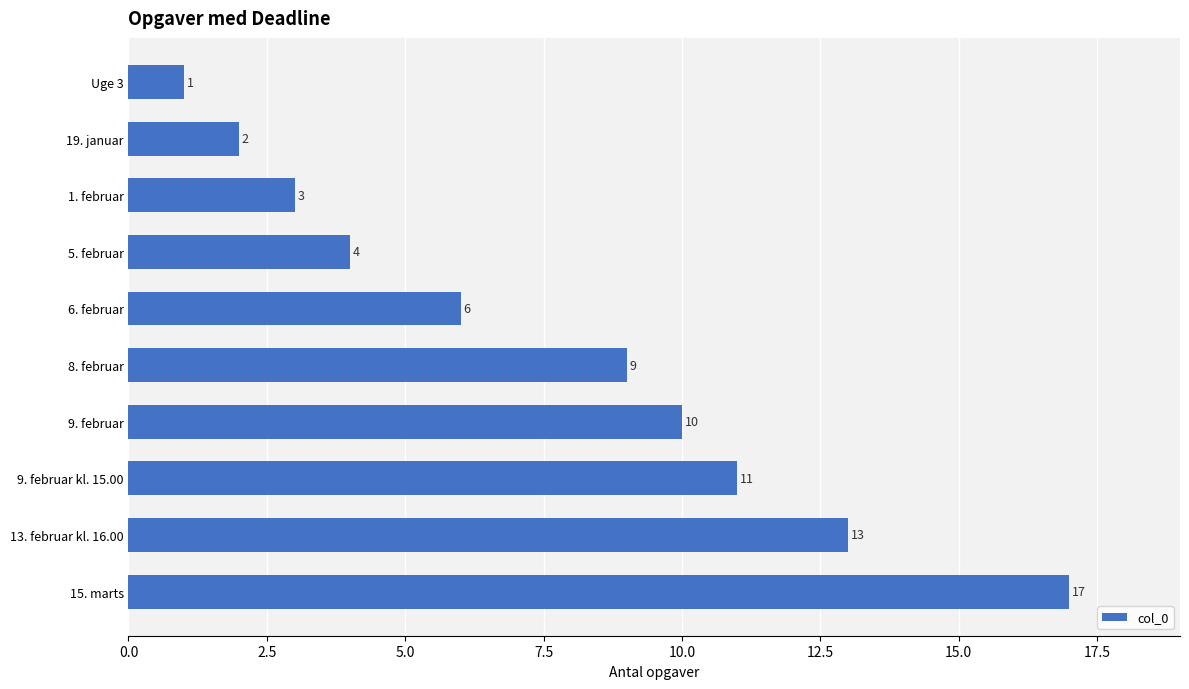

At which label is the value closest to 9?

8. februar